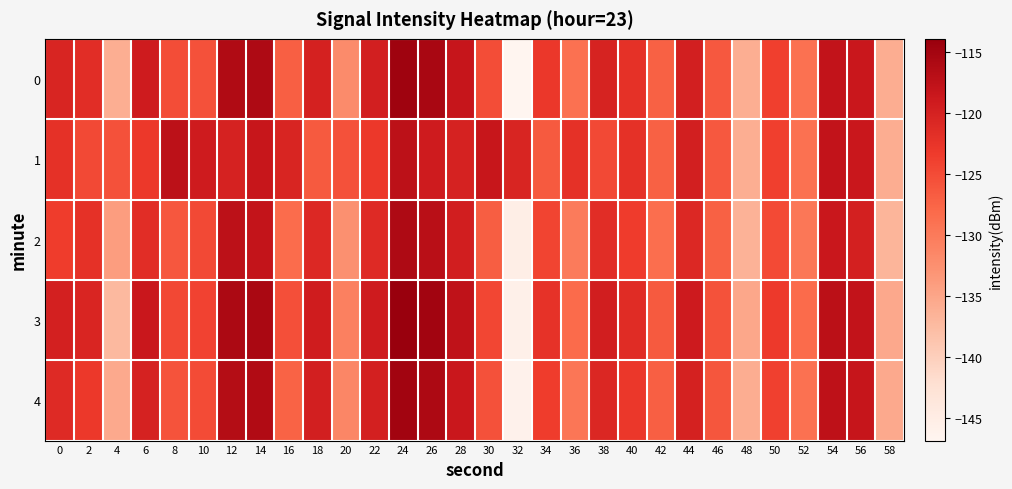

Reading left to right, transcribe all the data shown in this chart.

0: 0=-120.4	2=-121.5	4=-136.0	6=-119.1	8=-125.2	10=-125.6	12=-116.2	14=-116.1	16=-127.0	18=-119.8	20=-131.9	22=-119.7	24=-114.5	26=-115.5	28=-118.3	30=-125.2	32=-146.8	34=-122.8	36=-128.9	38=-120.1	40=-122.1	42=-127.2	44=-119.7	46=-126.4	48=-136.0	50=-123.7	52=-128.9	54=-117.9	56=-118.4	58=-135.9
1: 0=-122.0	2=-124.7	4=-125.5	6=-123.0	8=-117.2	10=-119.1	12=-120.0	14=-118.3	16=-120.4	18=-126.5	20=-125.5	22=-123.0	24=-117.2	26=-119.1	28=-120.0	30=-118.3	32=-120.4	34=-126.5	36=-122.0	38=-124.7	40=-122.1	42=-127.2	44=-119.7	46=-126.4	48=-136.0	50=-123.7	52=-128.9	54=-117.9	56=-118.4	58=-135.9
2: 0=-123.5	2=-122.1	4=-134.0	6=-121.5	8=-126.2	10=-124.8	12=-117.3	14=-118.0	16=-128.4	18=-120.9	20=-132.5	22=-121.2	24=-116.0	26=-117.1	28=-119.5	30=-126.8	32=-145.2	34=-124.3	36=-130.1	38=-121.6	40=-123.4	42=-128.5	44=-120.9	46=-127.2	48=-136.5	50=-124.9	52=-129.7	54=-118.5	56=-119.8	58=-136.7
3: 0=-119.8	2=-120.5	4=-137.2	6=-118.5	8=-124.6	10=-124.1	12=-115.8	14=-115.6	16=-125.4	18=-119.2	20=-130.7	22=-119.1	24=-113.9	26=-114.9	28=-117.6	30=-124.5	32=-145.7	34=-122.2	36=-128.2	38=-119.5	40=-121.4	42=-126.5	44=-119.0	46=-125.7	48=-135.2	50=-123.1	52=-128.2	54=-117.2	56=-117.8	58=-135.3
4: 0=-121.2	2=-123.0	4=-135.5	6=-120.0	8=-125.8	10=-125.0	12=-116.5	14=-116.3	16=-127.3	18=-119.6	20=-131.3	22=-119.8	24=-114.9	26=-115.9	28=-118.5	30=-125.6	32=-146.0	34=-123.5	36=-129.5	38=-120.8	40=-122.8	42=-127.0	44=-119.9	46=-126.0	48=-135.8	50=-123.9	52=-128.9	54=-117.5	56=-118.2	58=-135.5